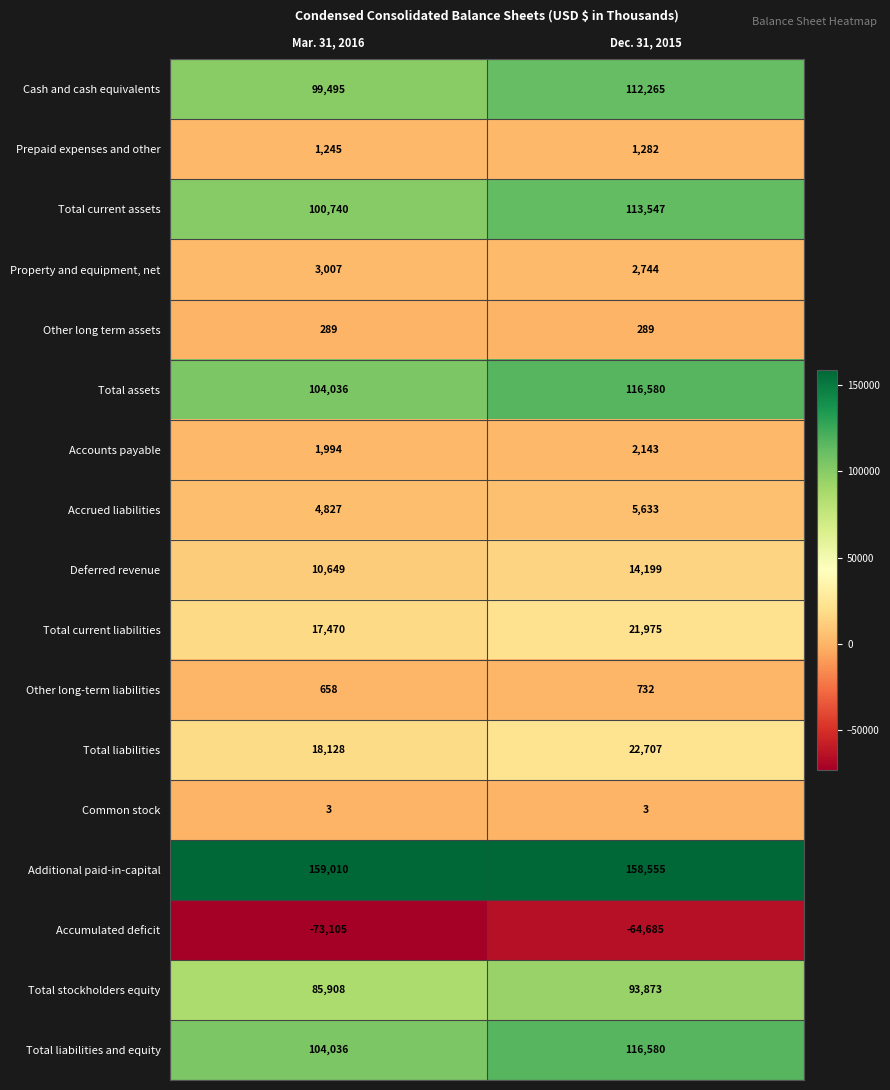

What is the minimum value shown in the chart?

-73105